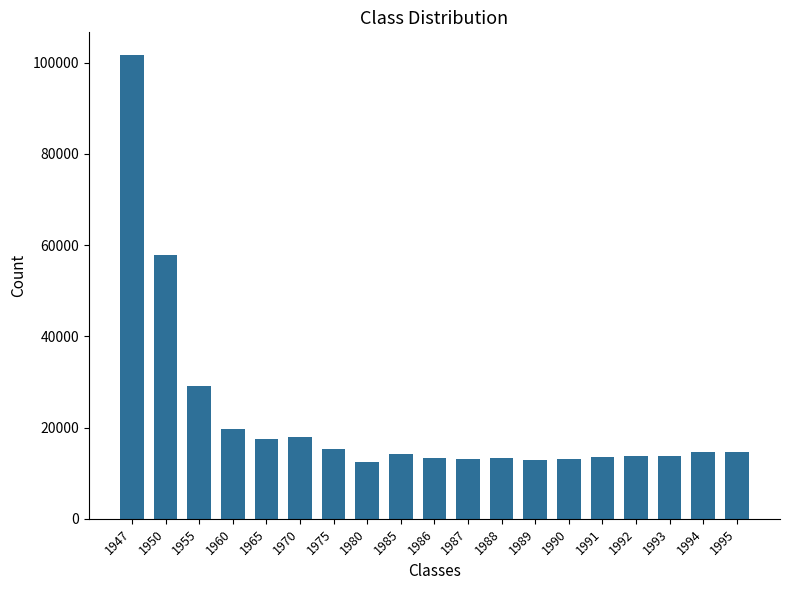

What is the ratio of the value at 1986 to the value at 1989?

1.0